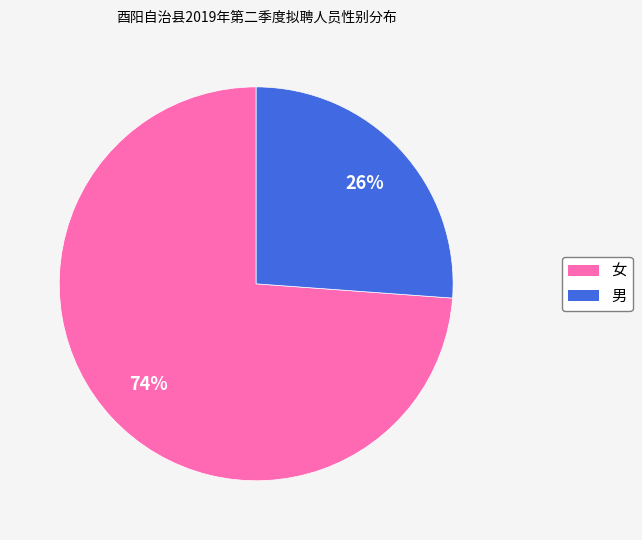

Count the number of slices in the pie.

2